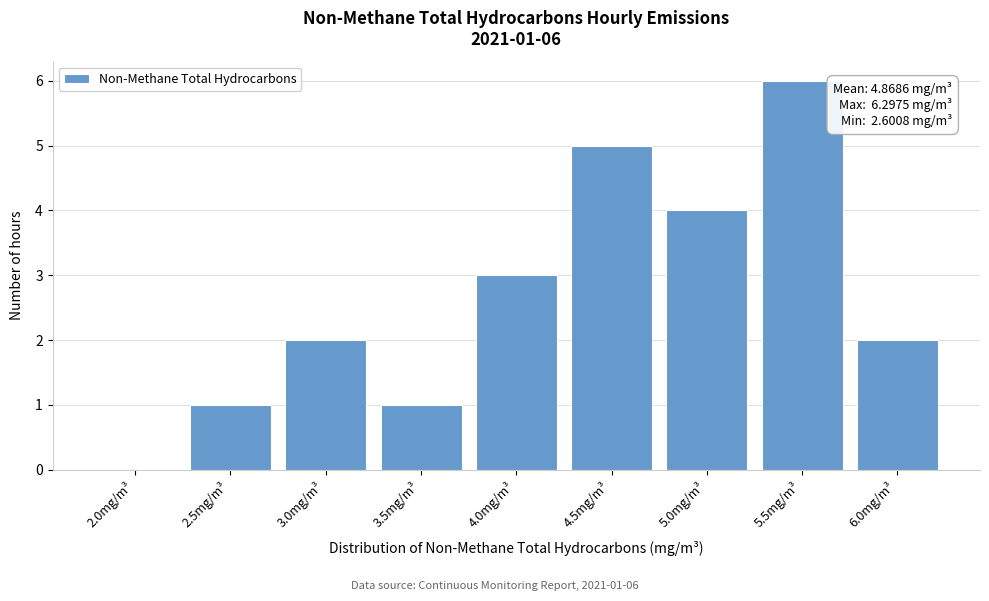

Reading left to right, list all the values displayed in this chart.

2.0mg/m³=0	2.5mg/m³=1	3.0mg/m³=2	3.5mg/m³=1	4.0mg/m³=3	4.5mg/m³=5	5.0mg/m³=4	5.5mg/m³=6	6.0mg/m³=2